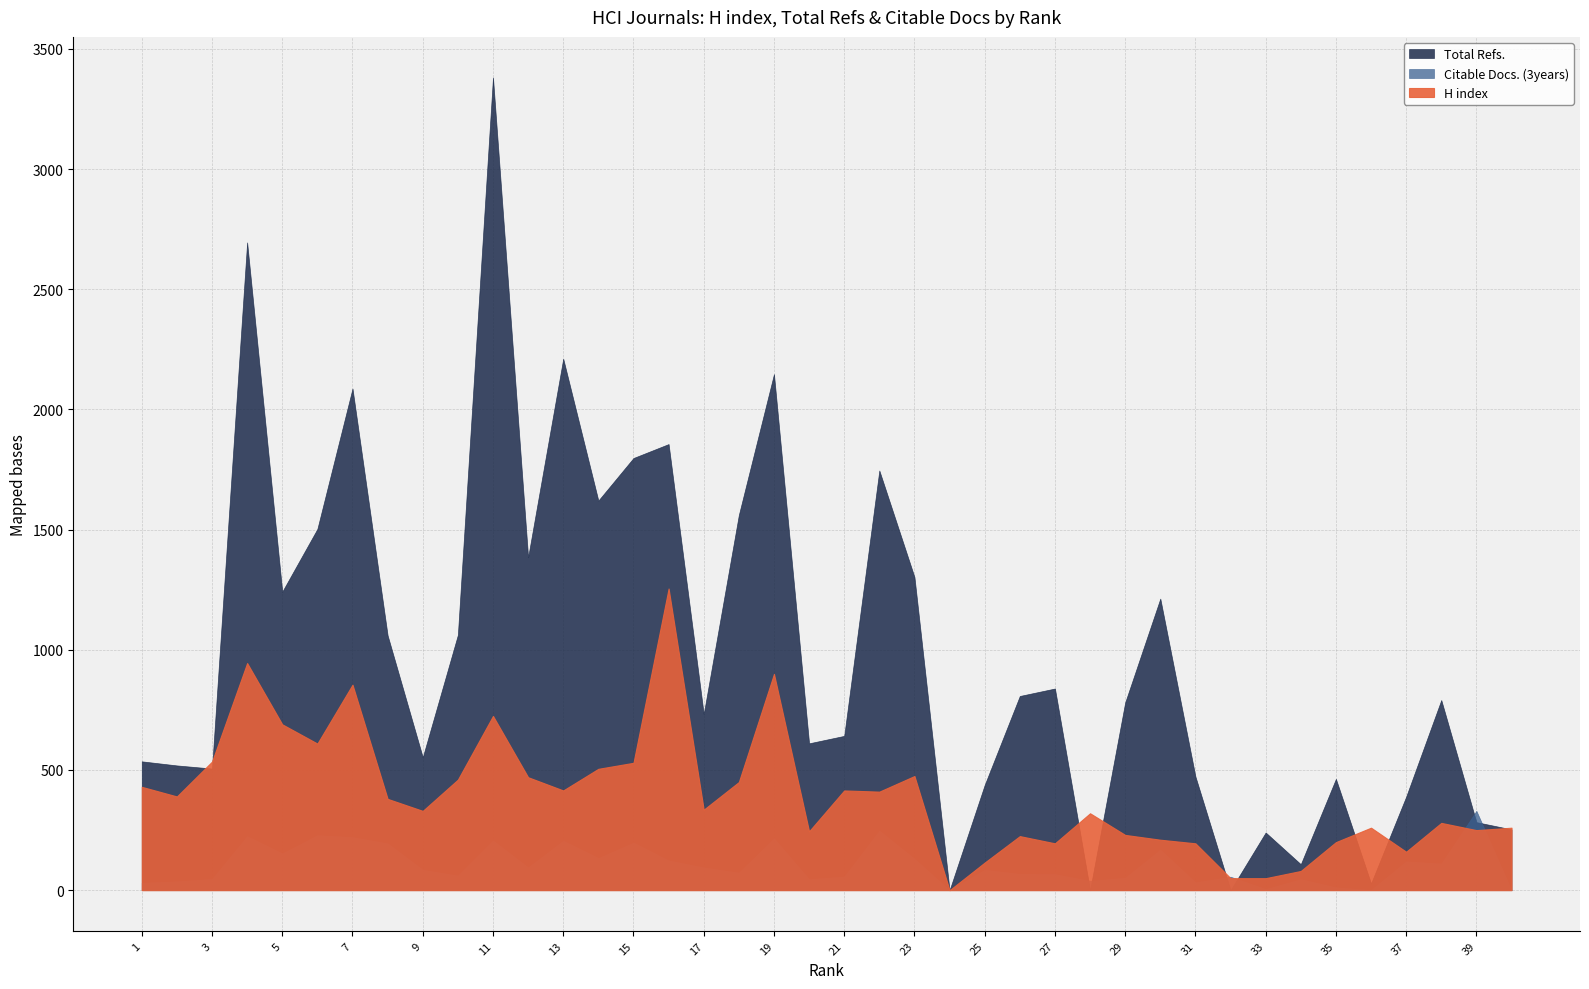

At how many categories does at least one series exceed 1601?

9